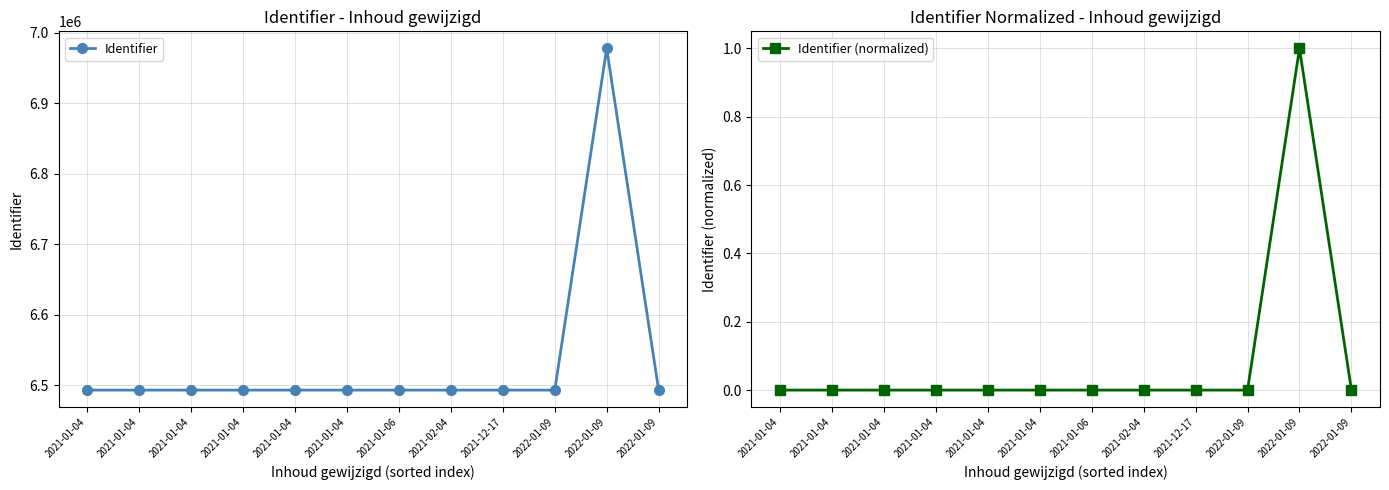

What is the difference between the highest and lowest values at 2022-01-09?

6493080.0